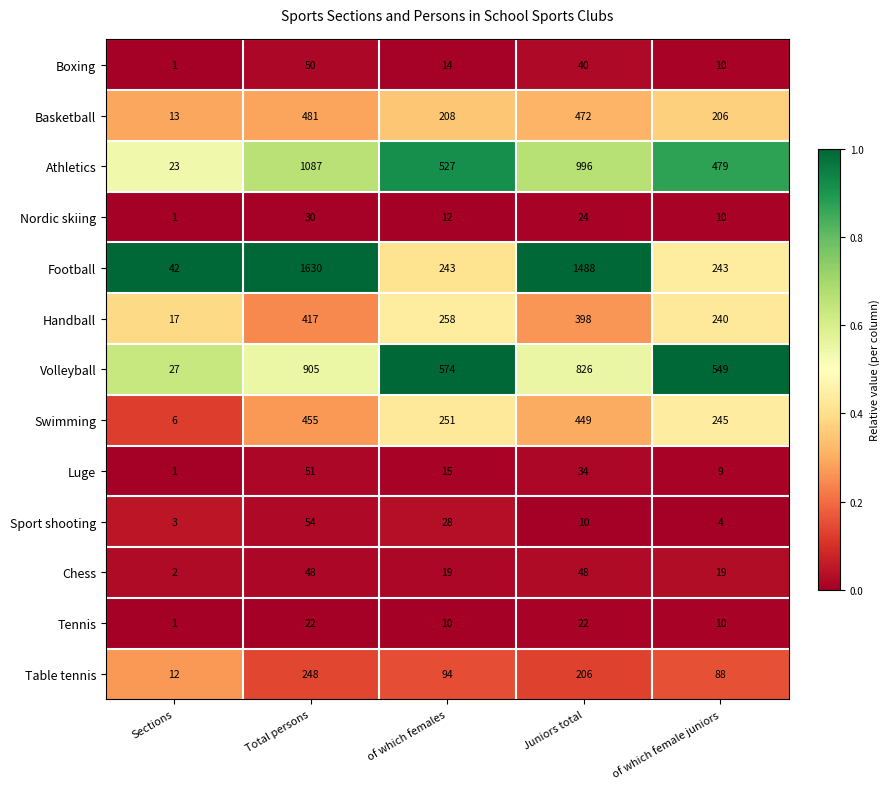

At which label does Tennis first exceed 10?

Total persons